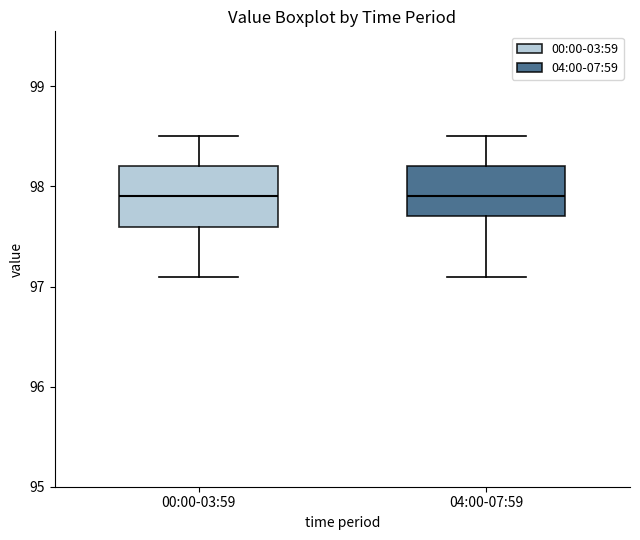

Where does the upper whisker of the box for 04:00-07:59 end on the y-axis? The values are not printed on the chart, so give them approximately, as read against the axis.

98.5